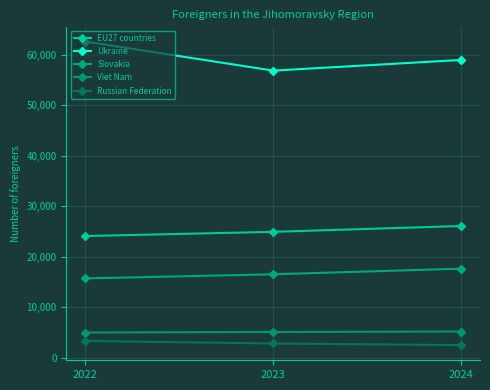

What is the difference between the Russian Federation values at 2022 and 2023?

508